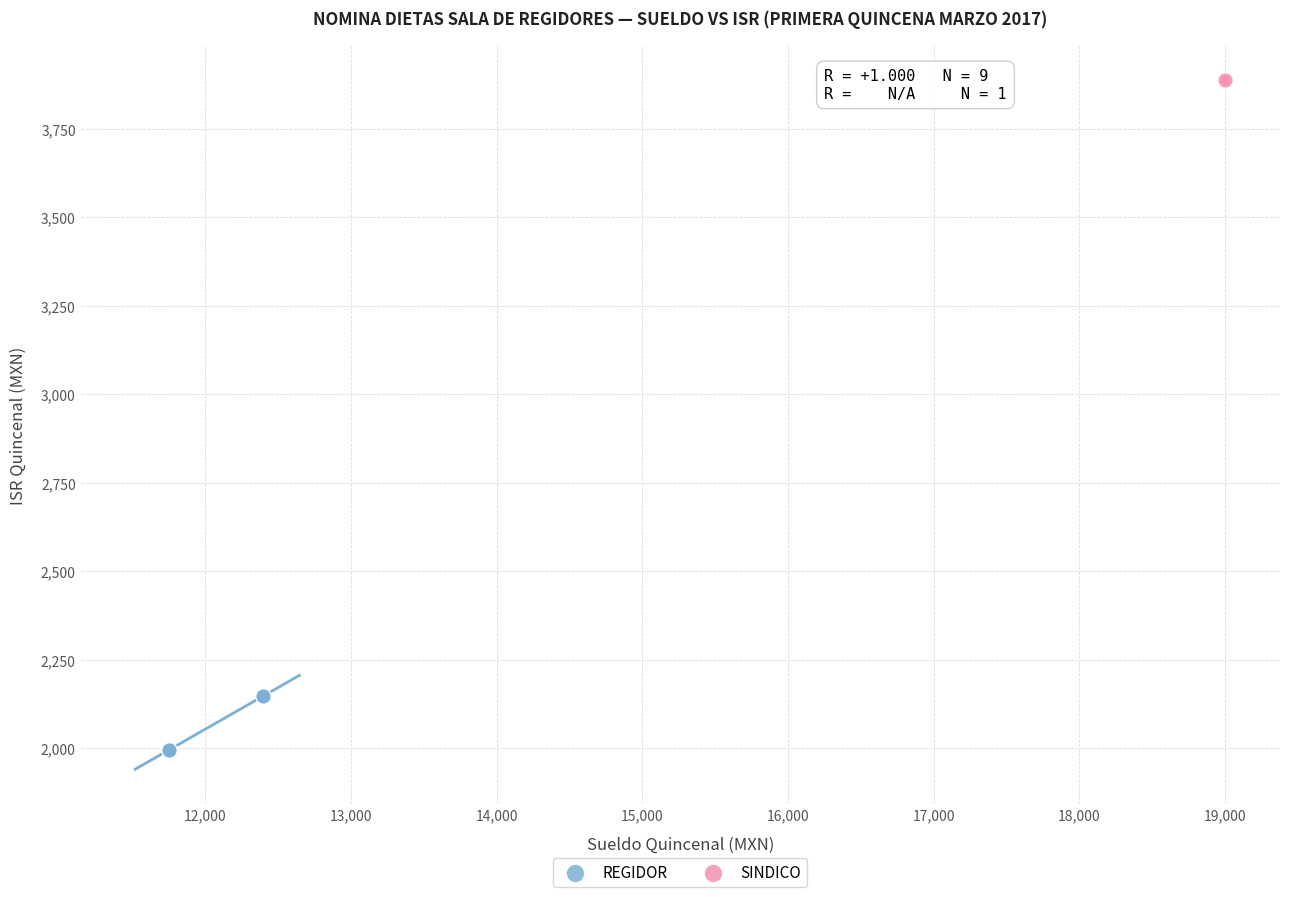

What are all the series names shown in the legend?

REGIDOR, SINDICO